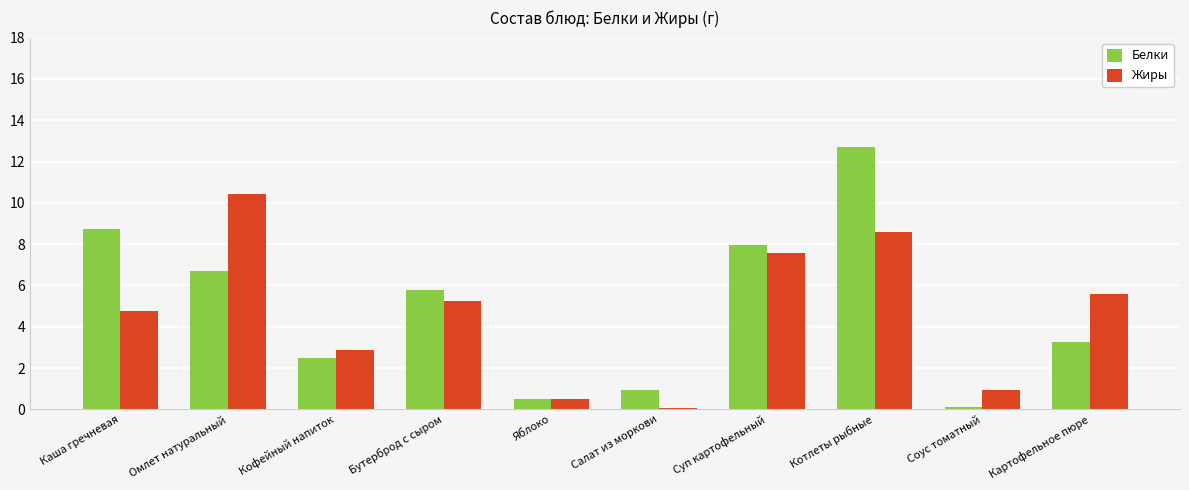

Is the value of Белки at Картофельное пюре greater than the value of Жиры at Яблоко?

Yes